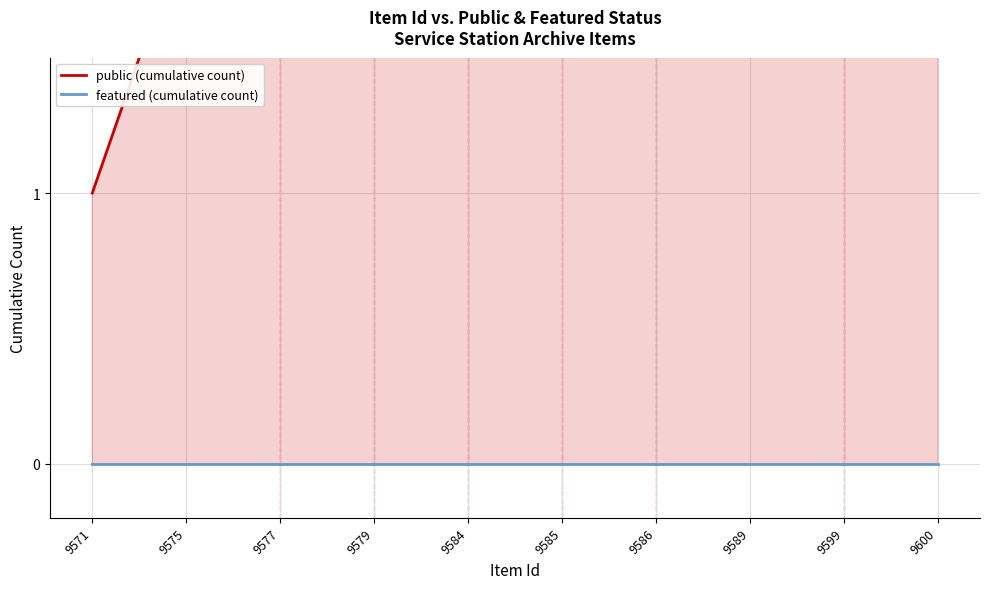

True or false: public (cumulative count) and featured (cumulative count) intersect in this chart.

False